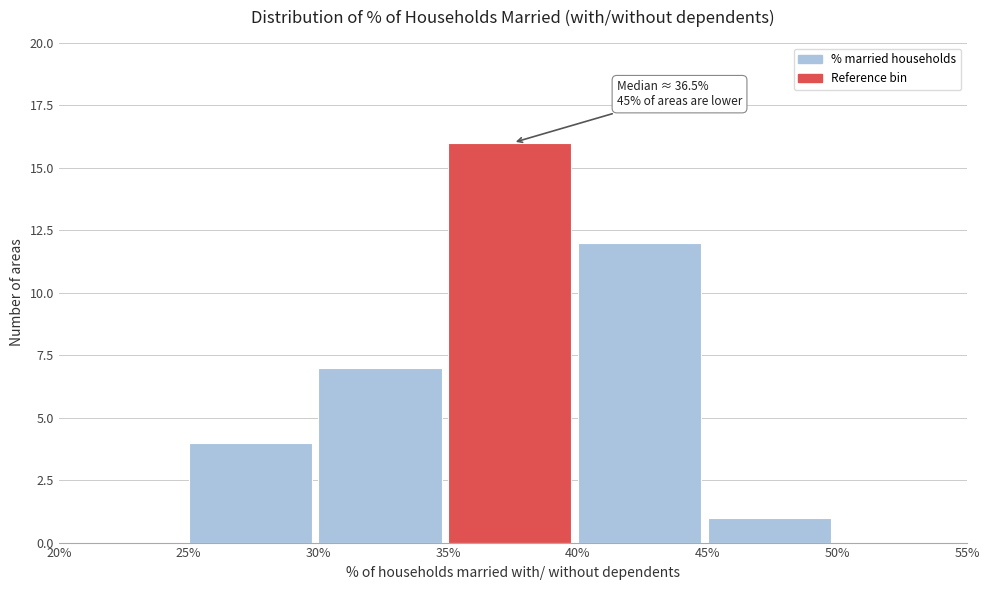

Over which range of the x-axis is the bar tallest?

35% to 40%